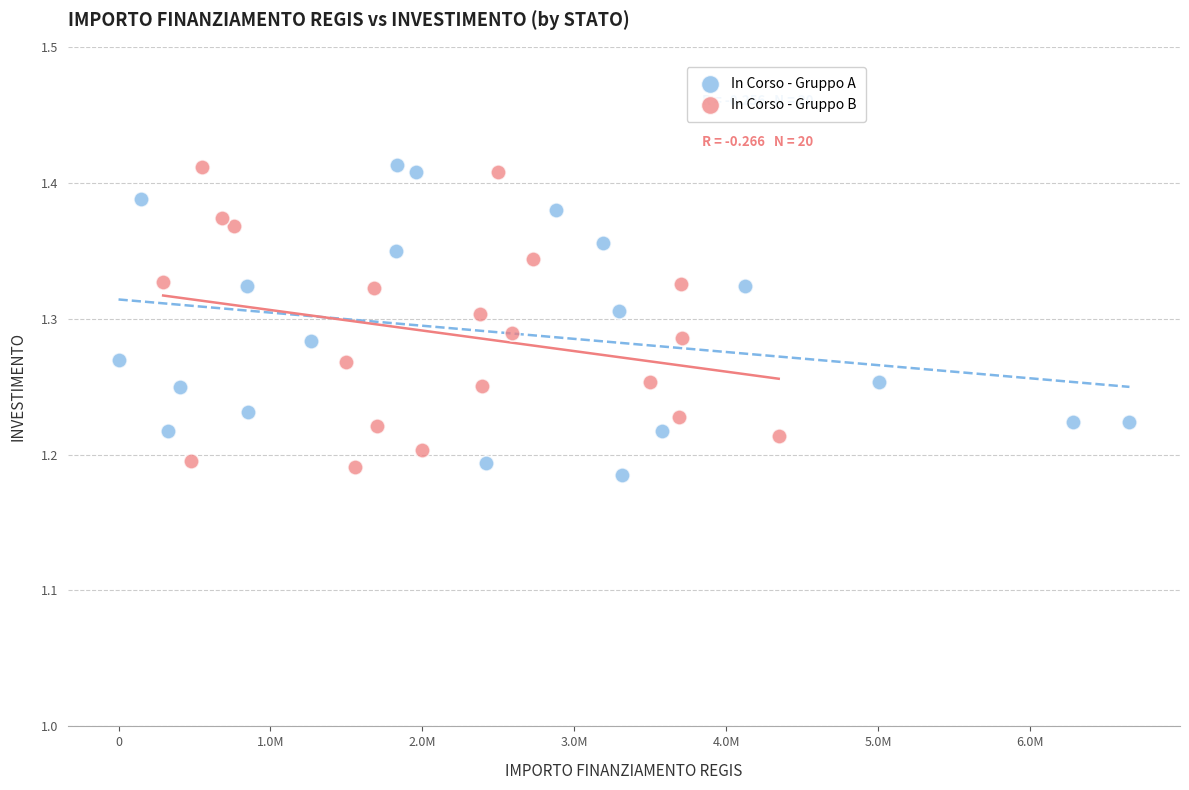

What are all the series names shown in the legend?

In Corso - Gruppo A, In Corso - Gruppo B